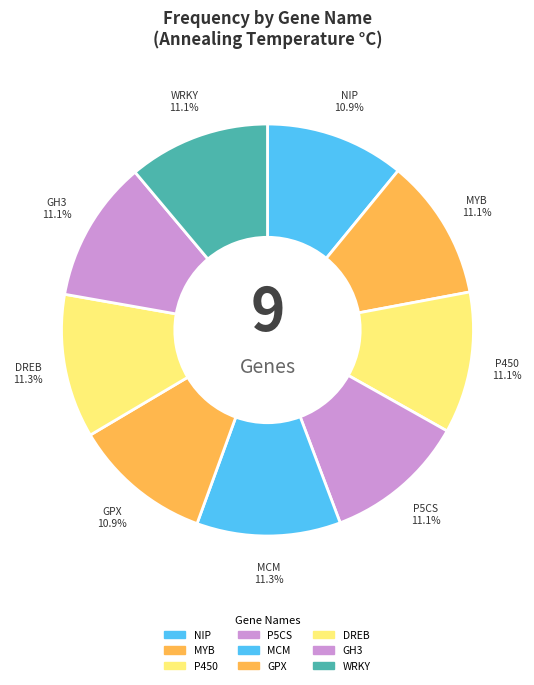

What is the ratio of the value at GH3 to the value at MCM?

1.0